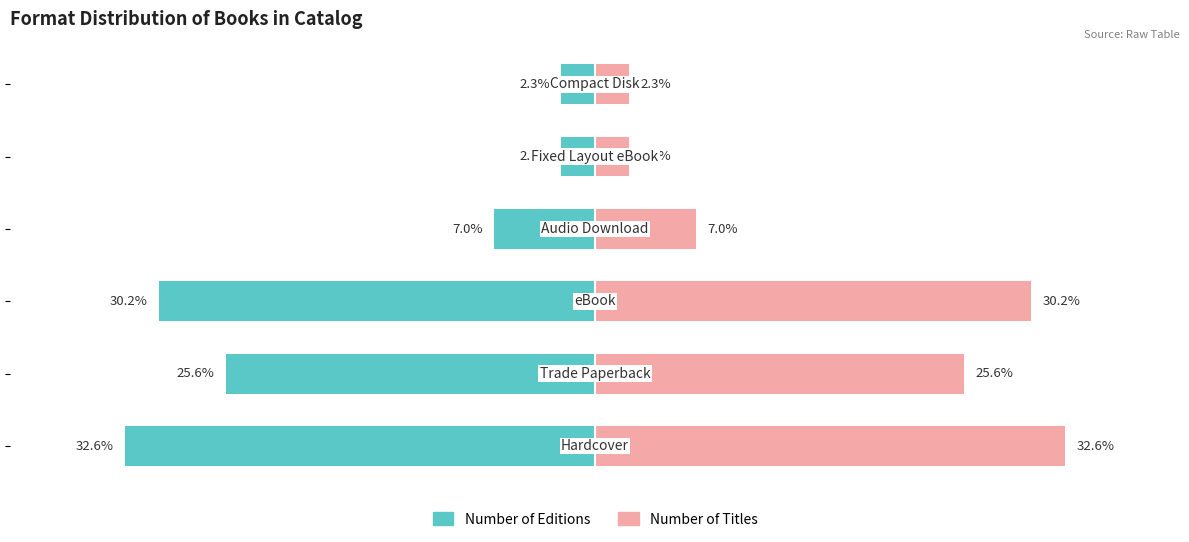

What is the sum of the Number of Titles values at 5 and 0?

34.9